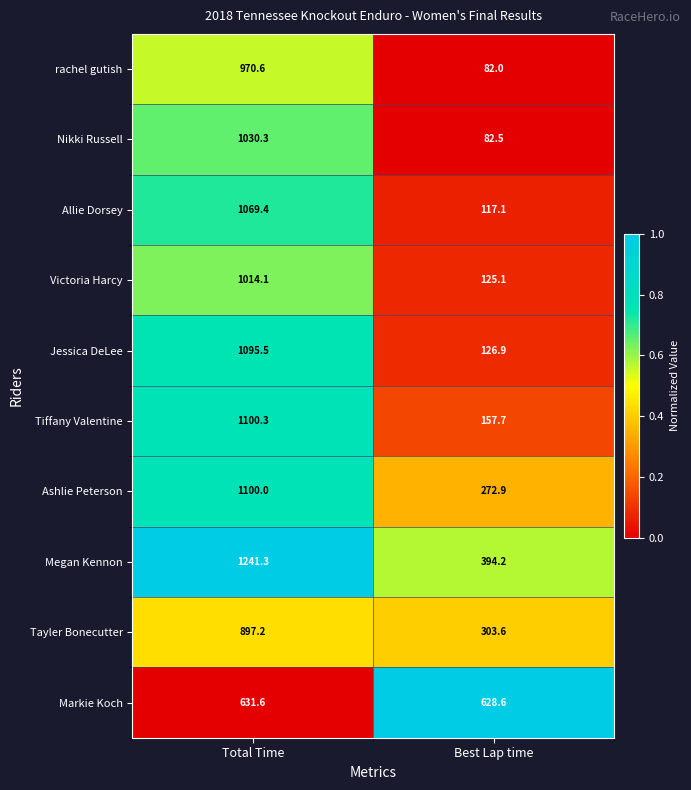

Is it true that Ashlie Peterson equals 83.0 at Best Lap time?

False